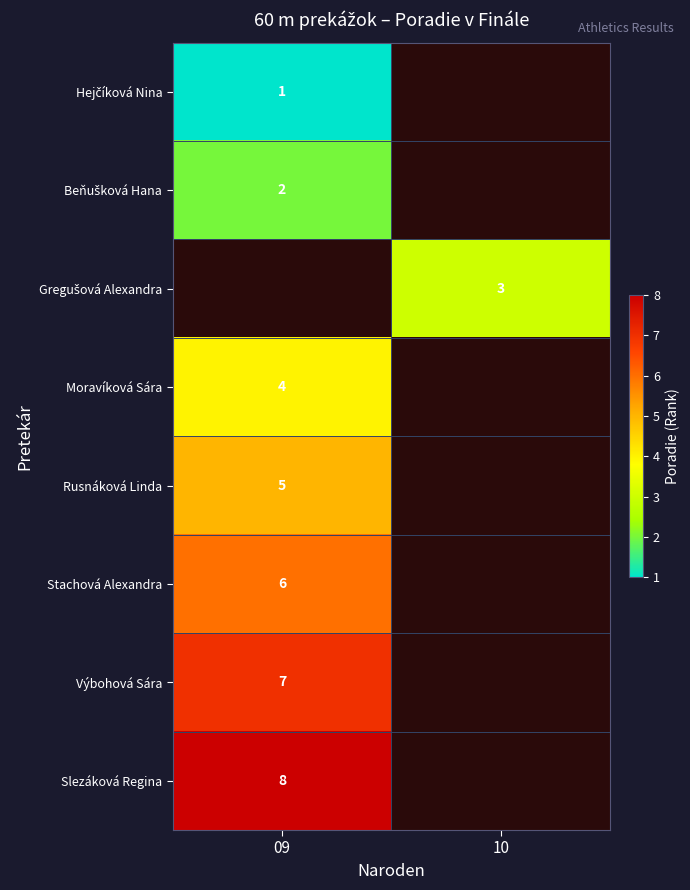

The Rusnáková Linda series shows 7 at 09. True or false?

False